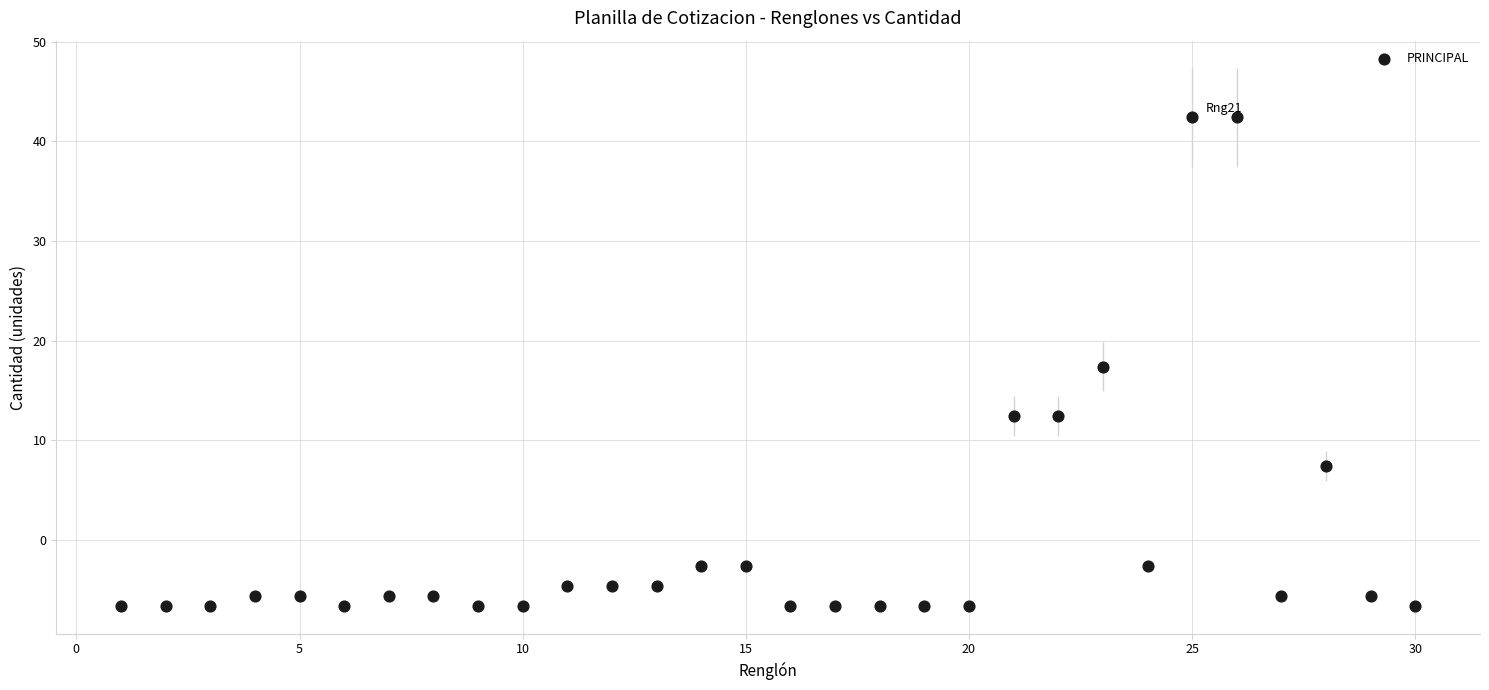

What is the range of X values (max minus min)?

29.0